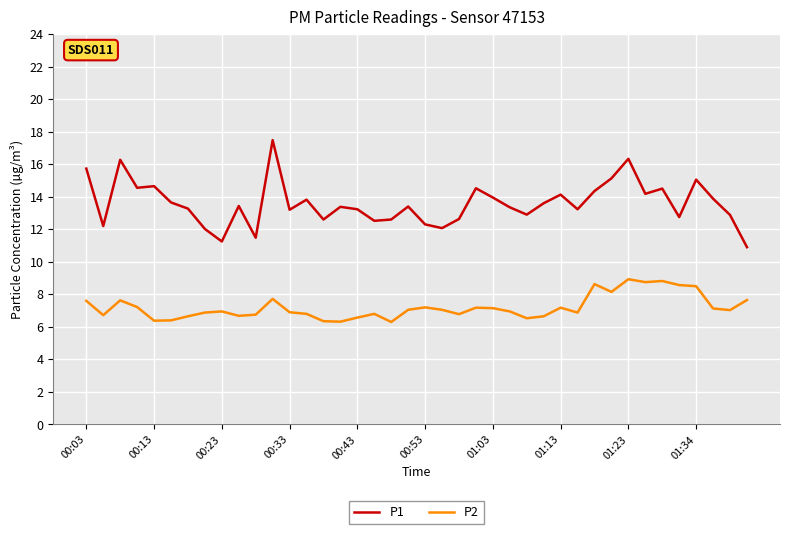

True or false: P2 has more than 1 interior local peaks.

True